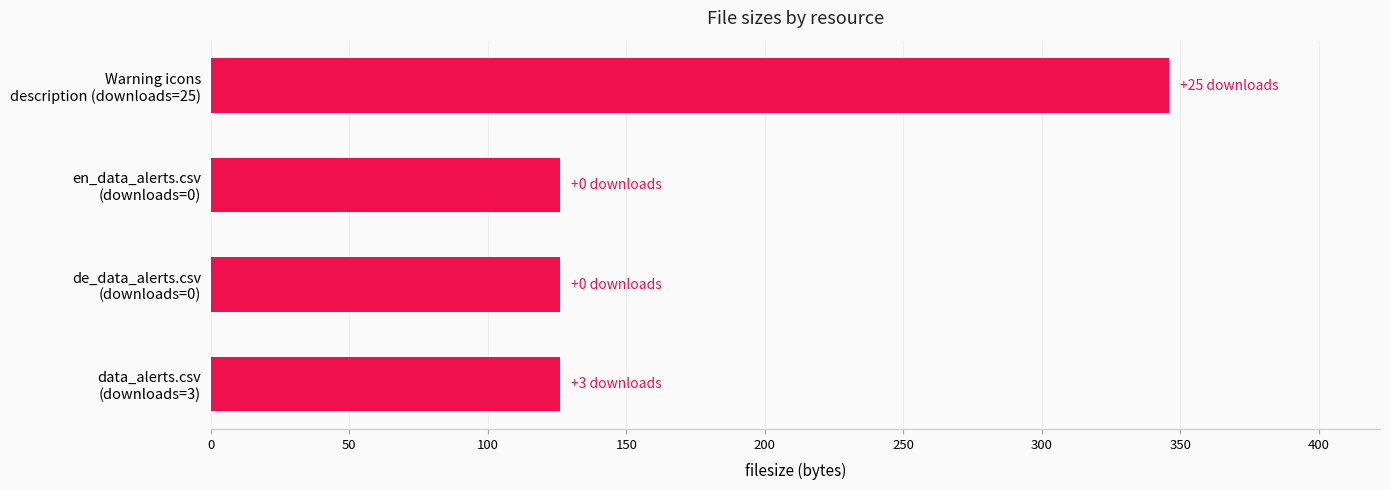

Does the chart contain any negative values?

No